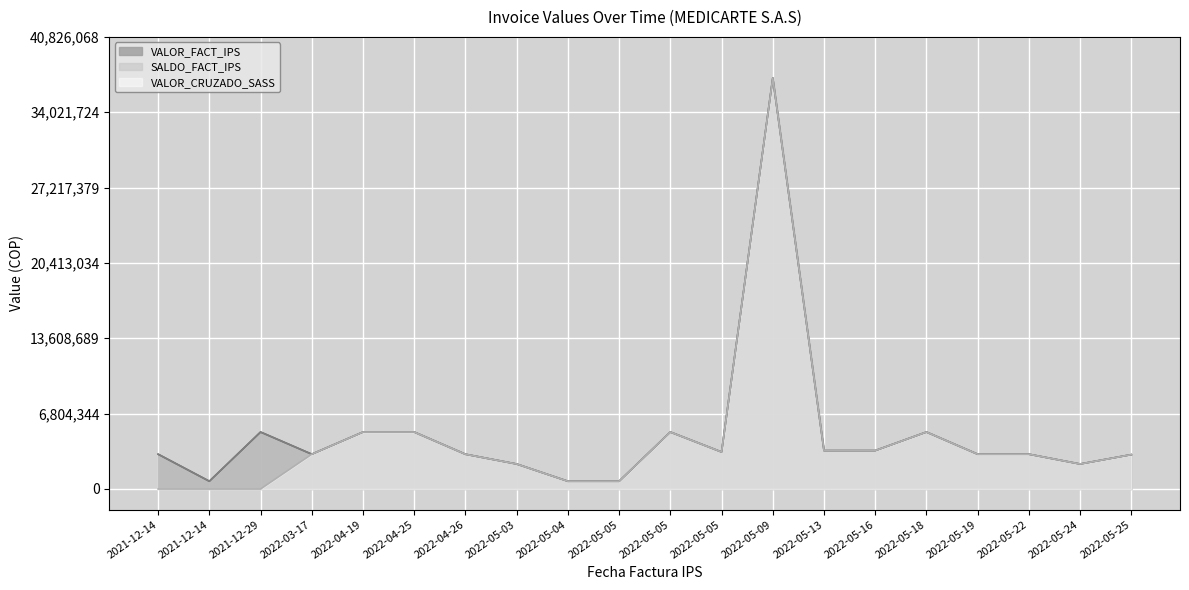

True or false: VALOR_FACT_IPS has a value of 3138376 at 2022-04-26.

True